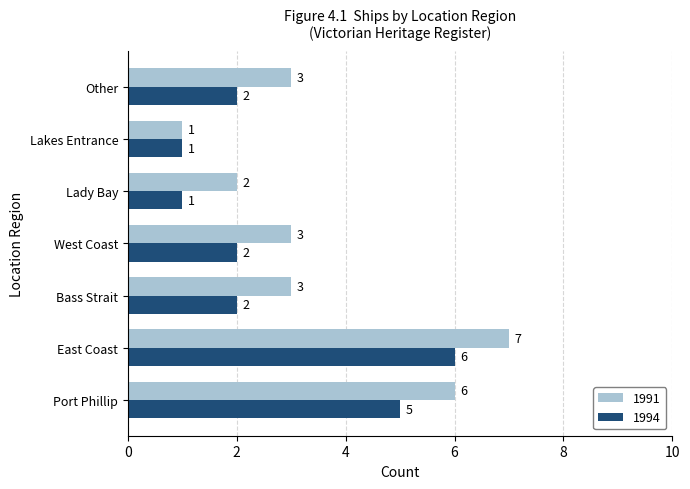

Which category has the highest value in the 1991 series?

East Coast